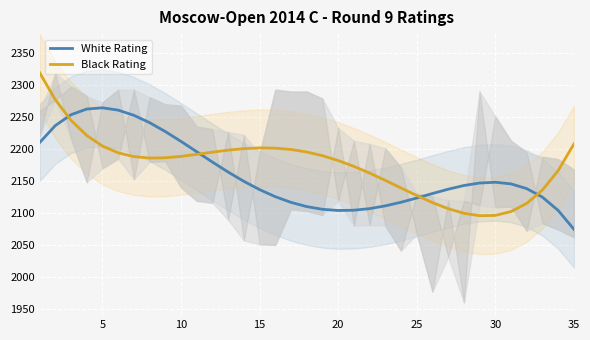

Which series has the largest range (max minus min)?

Black Rating